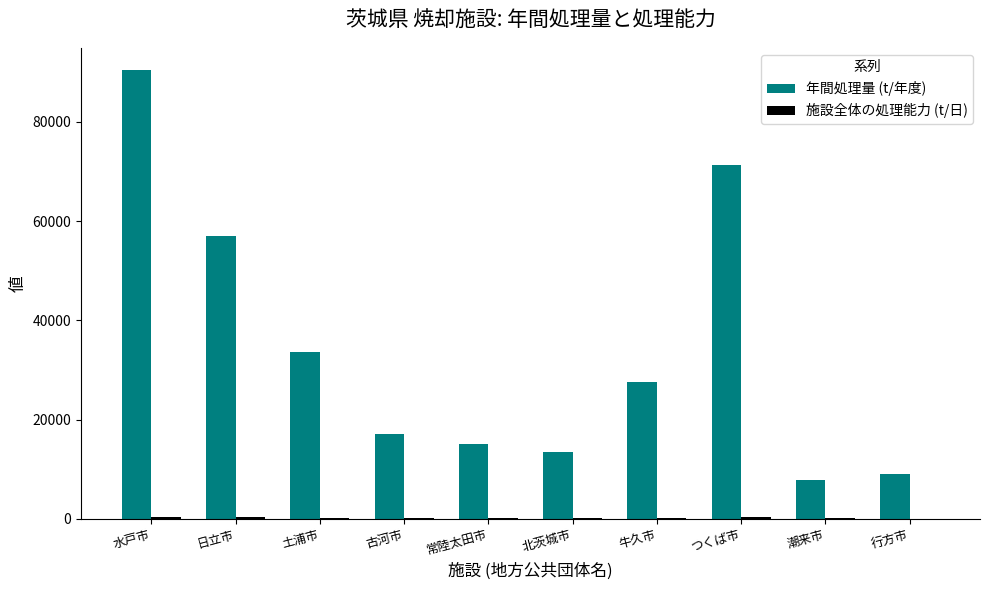

Which category has the highest value in the 年間処理量 (t/年度) series?

水戸市